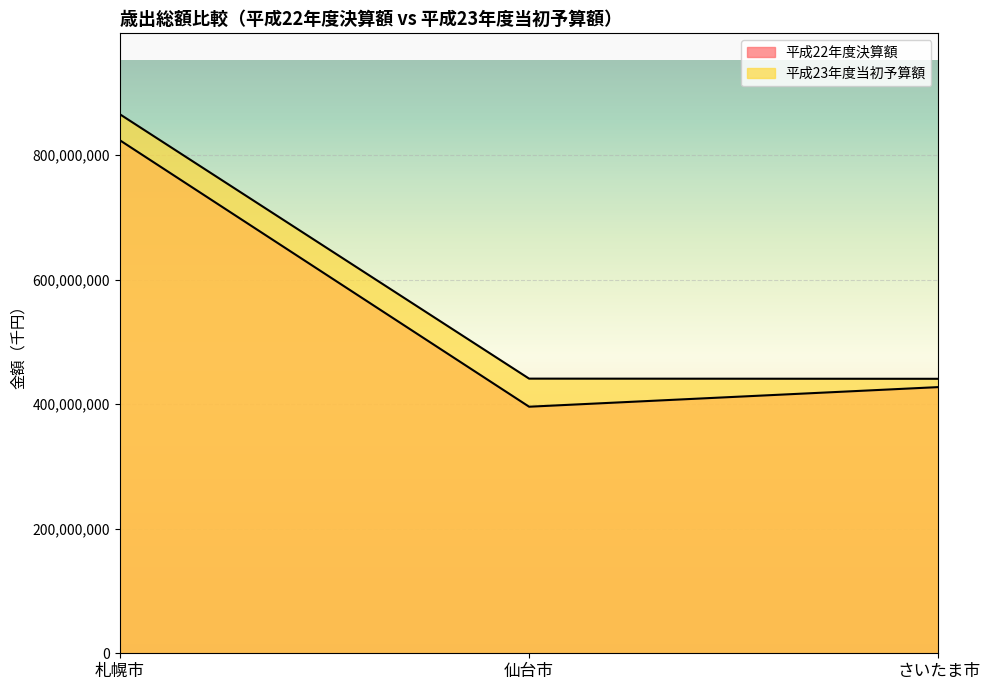

How many categories are shown in the chart?

3